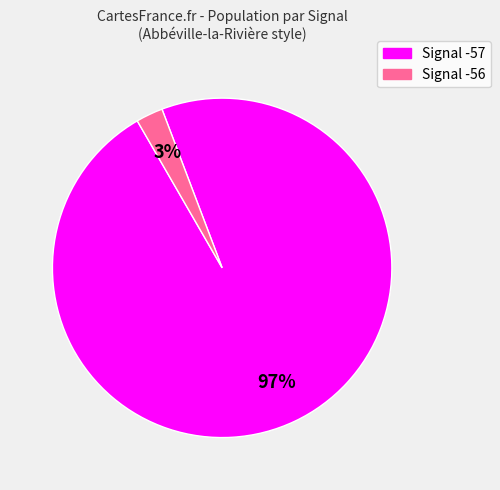

Does any single category account for the majority?

Yes